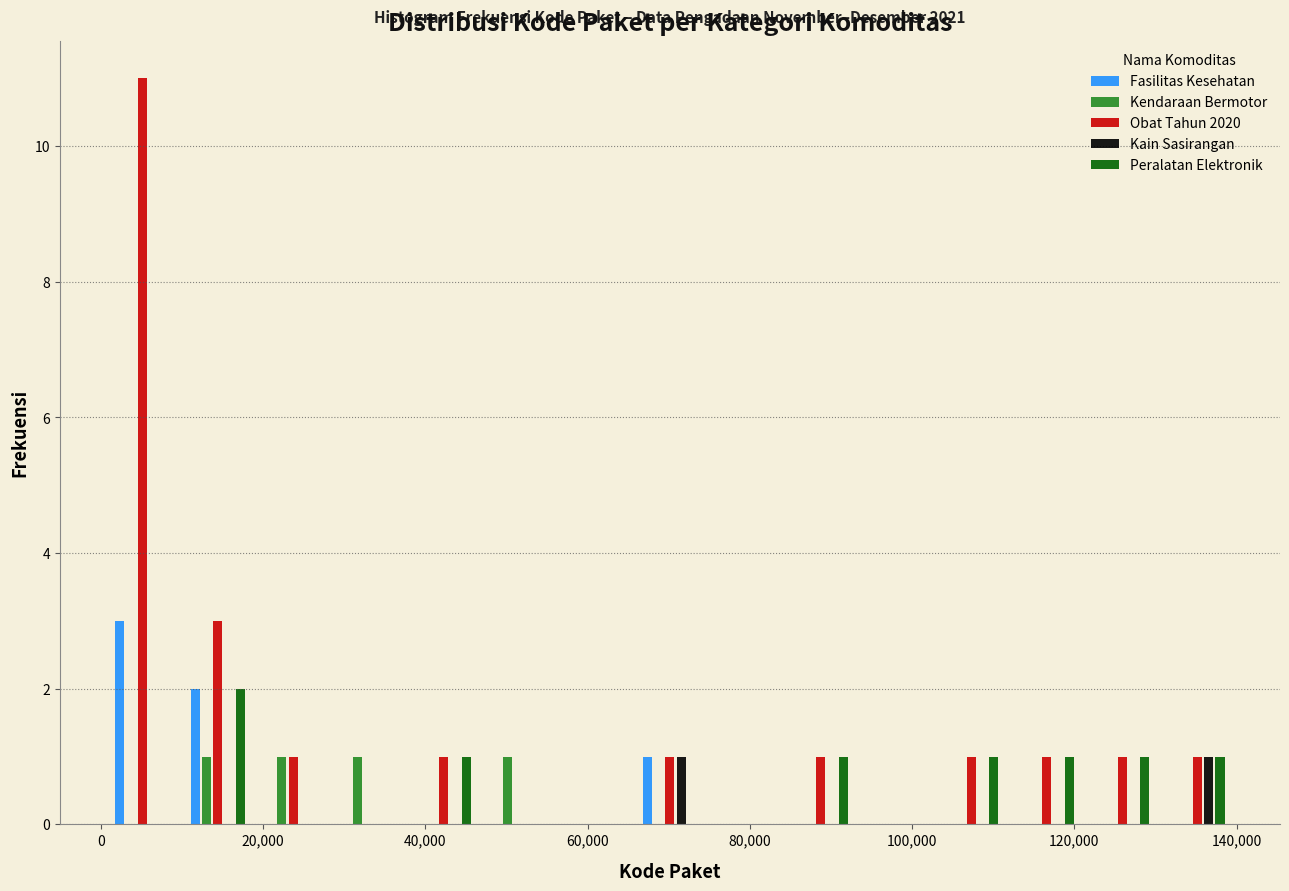

In the Obat Tahun 2020 series, which range on the x-axis has the tallest bar?

0 to 10000